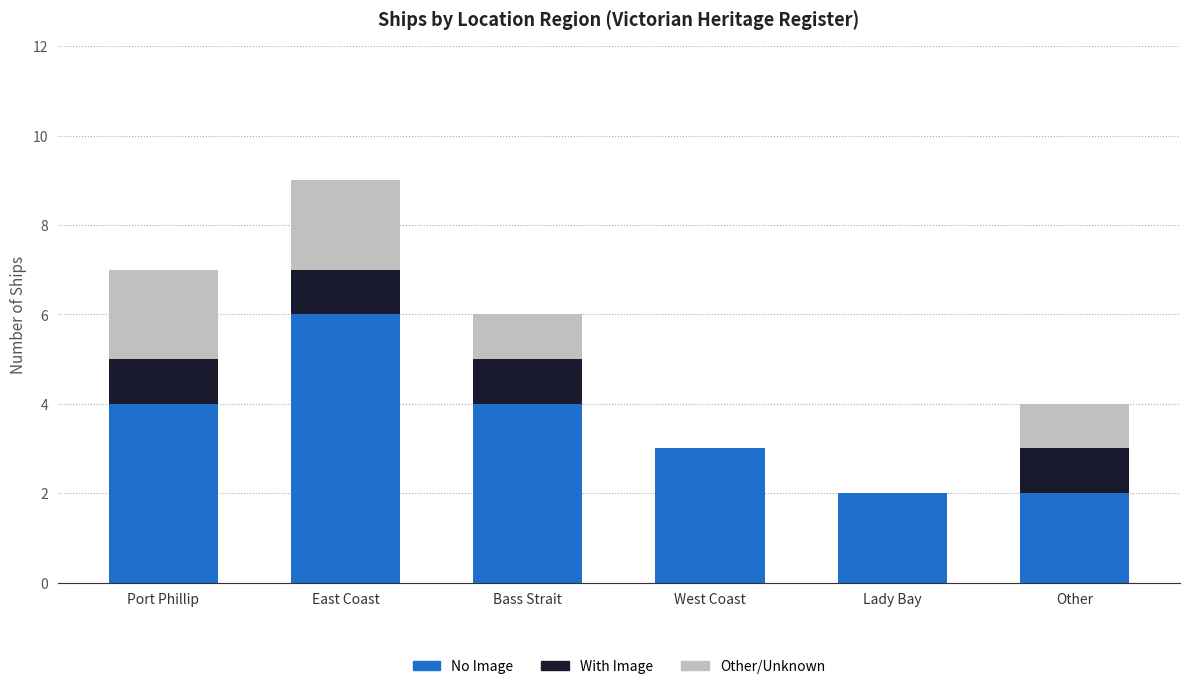

Read the No Image value at East Coast.

6